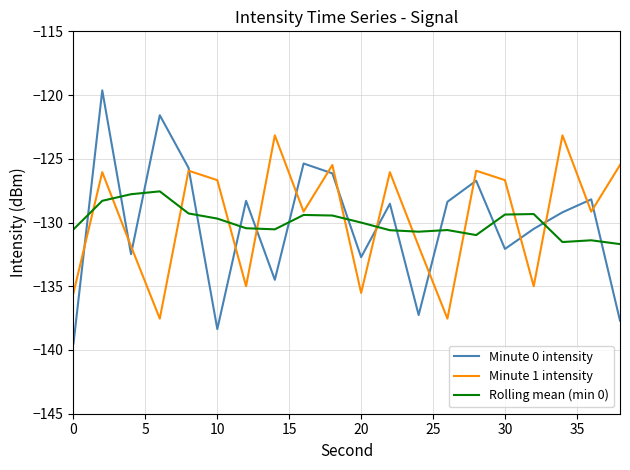

List the series in order of their peak value, lowest first.

Rolling mean (min 0), Minute 1 intensity, Minute 0 intensity